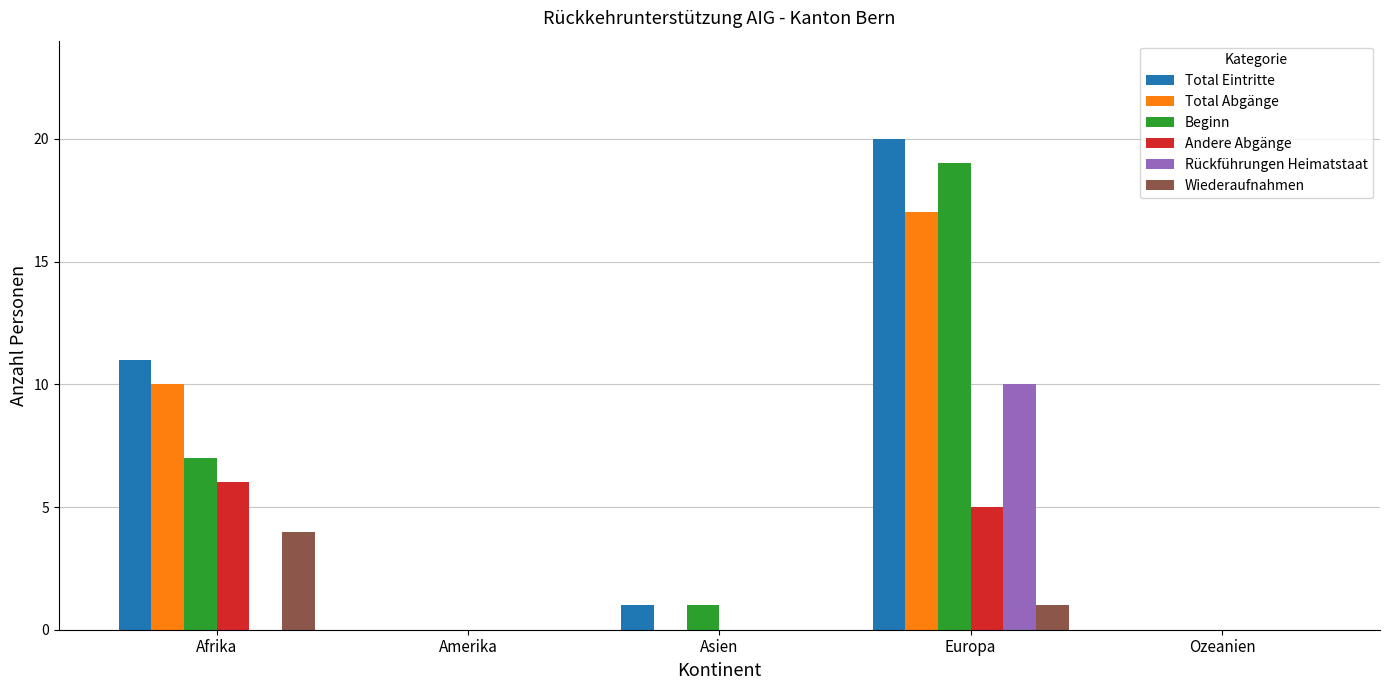

Reading left to right, extract all data points from this chart.

Total Eintritte: Afrika=11	Amerika=0	Asien=1	Europa=20	Ozeanien=0
Total Abgänge: Afrika=10	Amerika=0	Asien=0	Europa=17	Ozeanien=0
Beginn: Afrika=7	Amerika=0	Asien=1	Europa=19	Ozeanien=0
Andere Abgänge: Afrika=6	Amerika=0	Asien=0	Europa=5	Ozeanien=0
Rückführungen Heimatstaat: Afrika=0	Amerika=0	Asien=0	Europa=10	Ozeanien=0
Wiederaufnahmen: Afrika=4	Amerika=0	Asien=0	Europa=1	Ozeanien=0